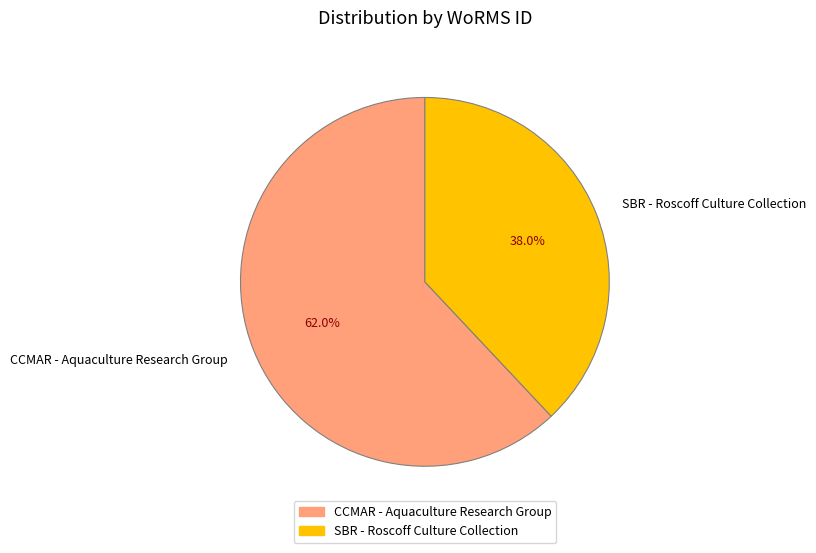

Do SBR - Roscoff Culture Collection and CCMAR - Aquaculture Research Group together represent more than half of the pie?

Yes